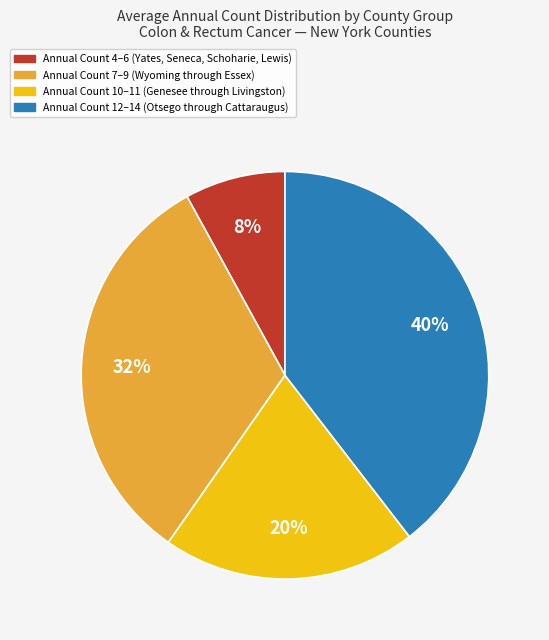

To the nearest percent, what is the average slice percentage?

25%